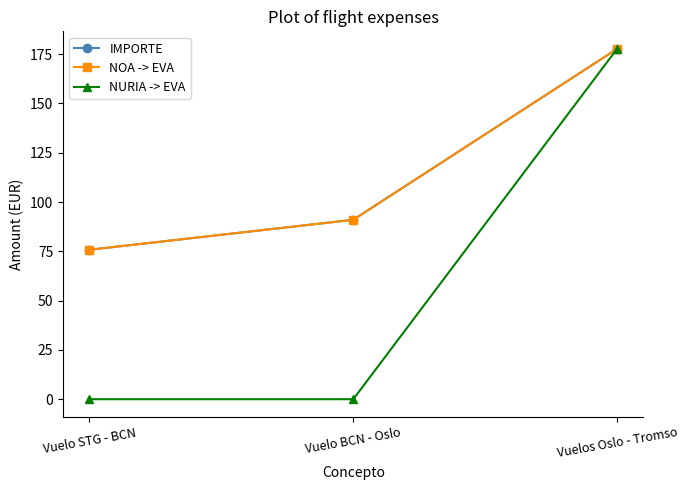

Does the chart have visible grid lines?

No